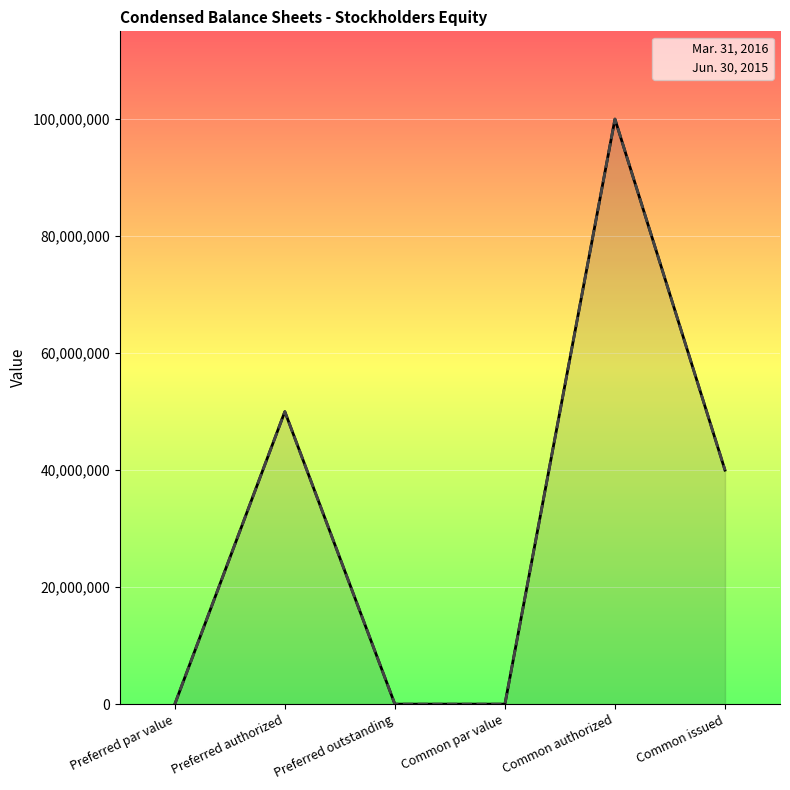

How many data points in Jun. 30, 2015 are less than 39999942?

3